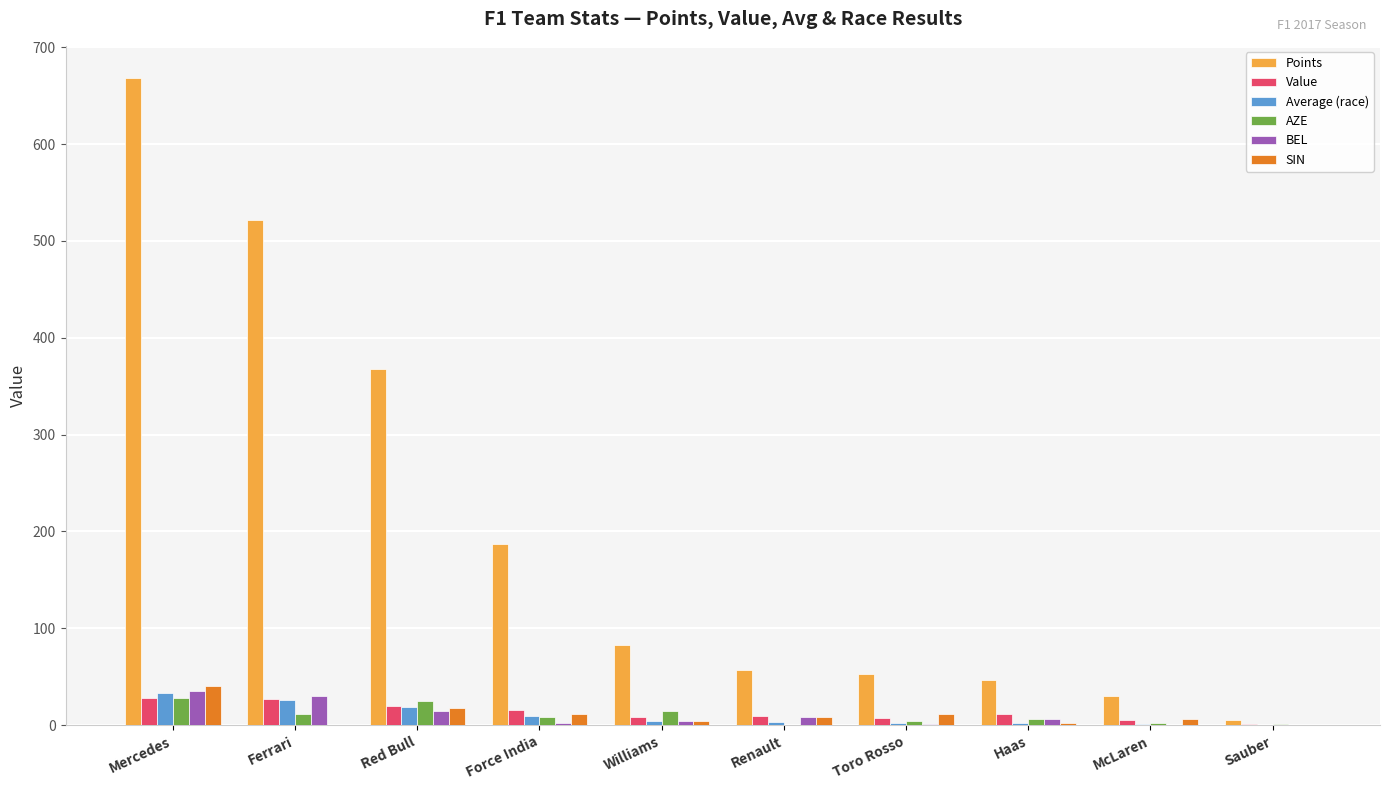

What is the sum of all Points values?

2020.0